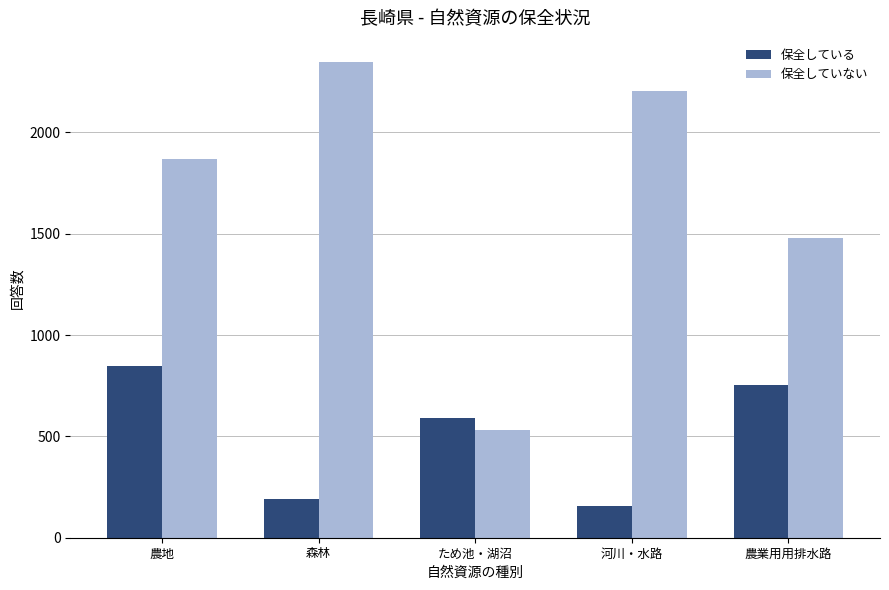

What is the average value of the 保全していない series?

1687